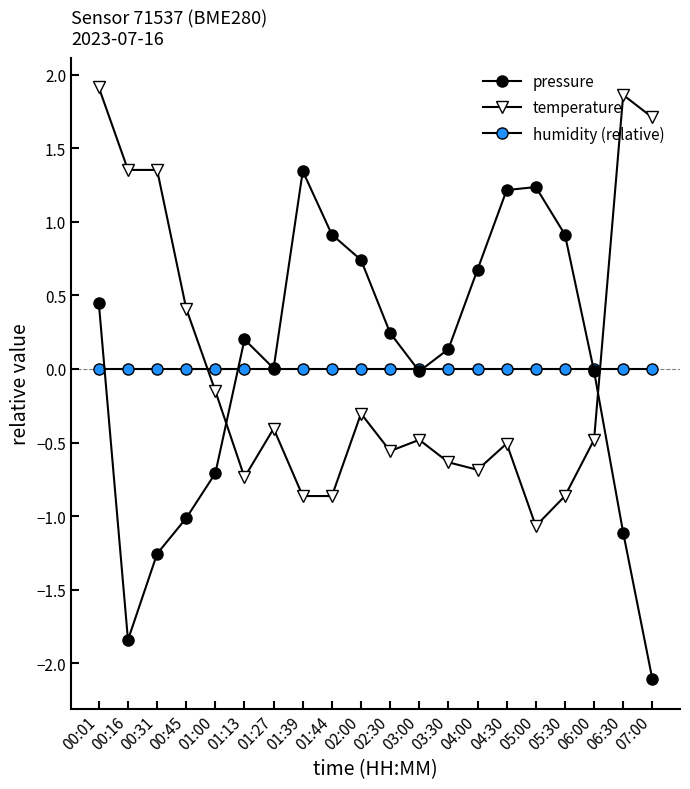

Does the chart display data point markers on the line(s)?

Yes